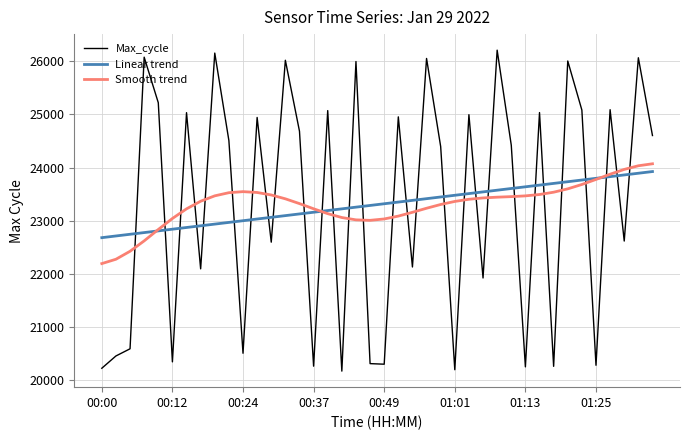

In Smooth trend, how many points are higher than both neighbors (excluding endpoints)?

1